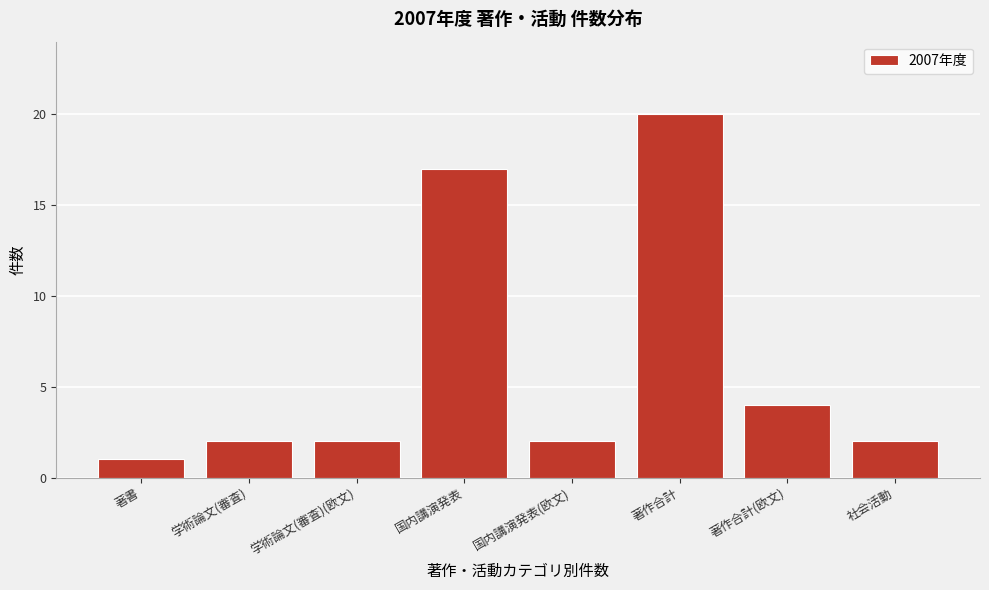

Reading left to right, extract all data points from this chart.

著書=1	学術論文(審査)=2	学術論文(審査)(欧文)=2	国内講演発表=17	国内講演発表(欧文)=2	著作合計=20	著作合計(欧文)=4	社会活動=2